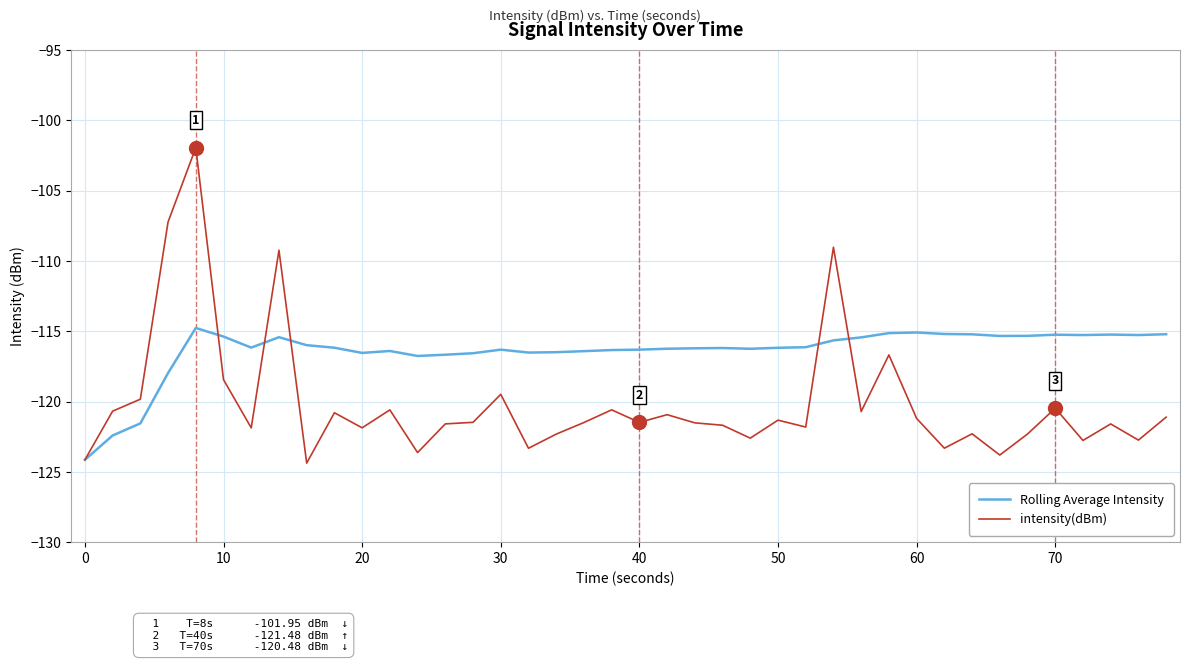

Which series has the widest spread of values?

intensity(dBm)